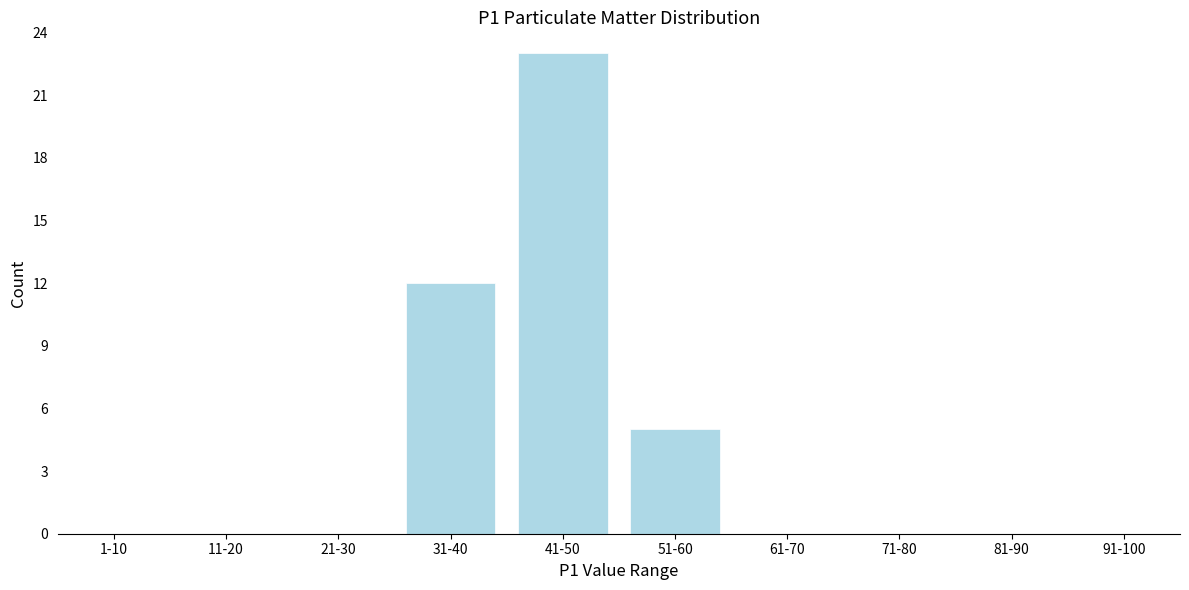

Reading left to right, transcribe all the data shown in this chart.

1-10=0	11-20=0	21-30=0	31-40=12	41-50=23	51-60=5	61-70=0	71-80=0	81-90=0	91-100=0